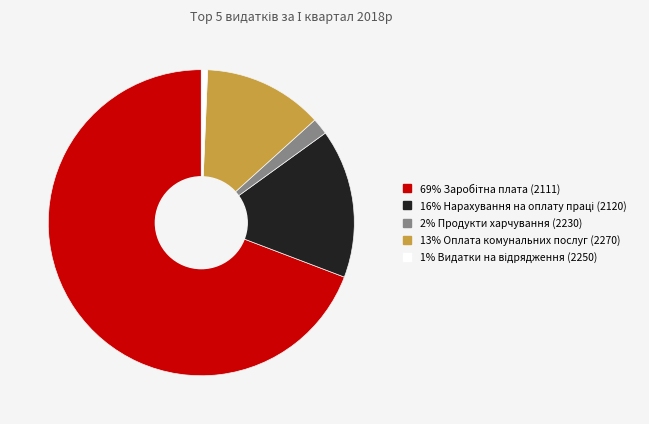

How many segments does this pie chart have?

5